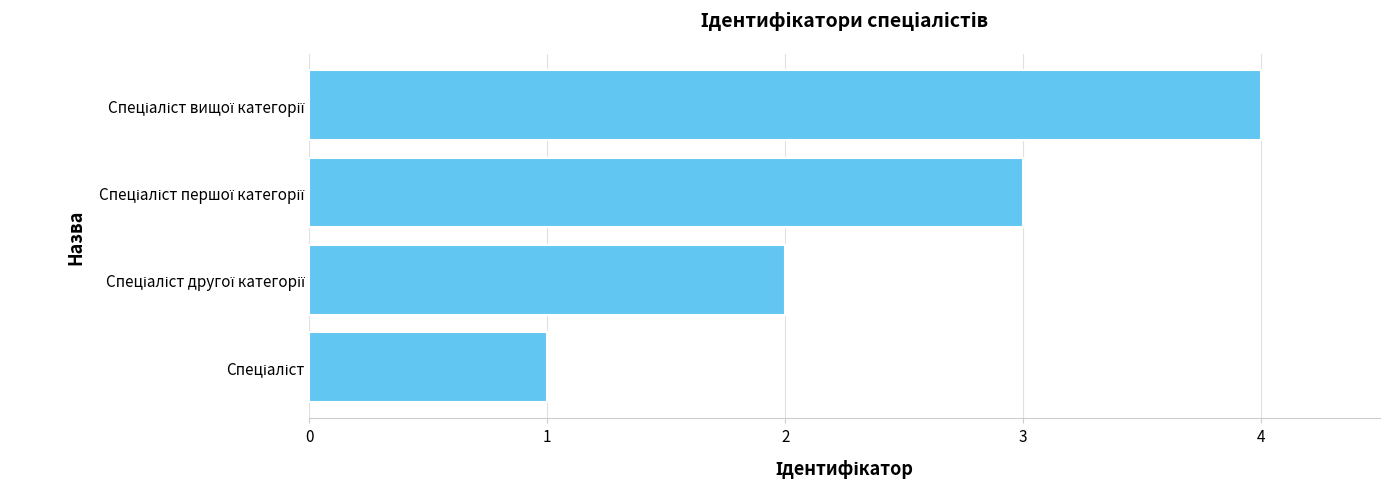

What is the greatest value displayed?

4